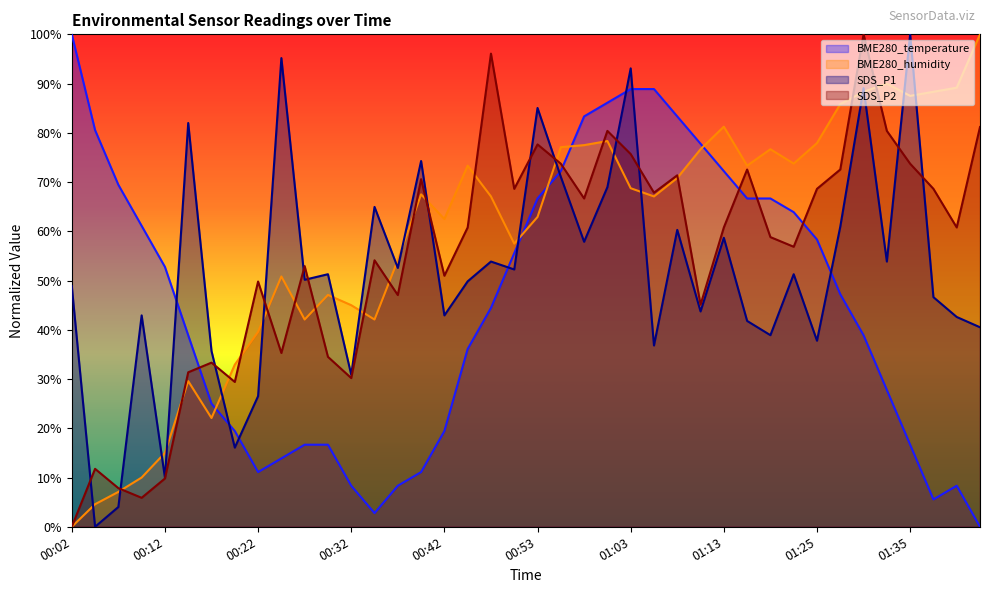

At how many categories does at least one series exceed 85?

14